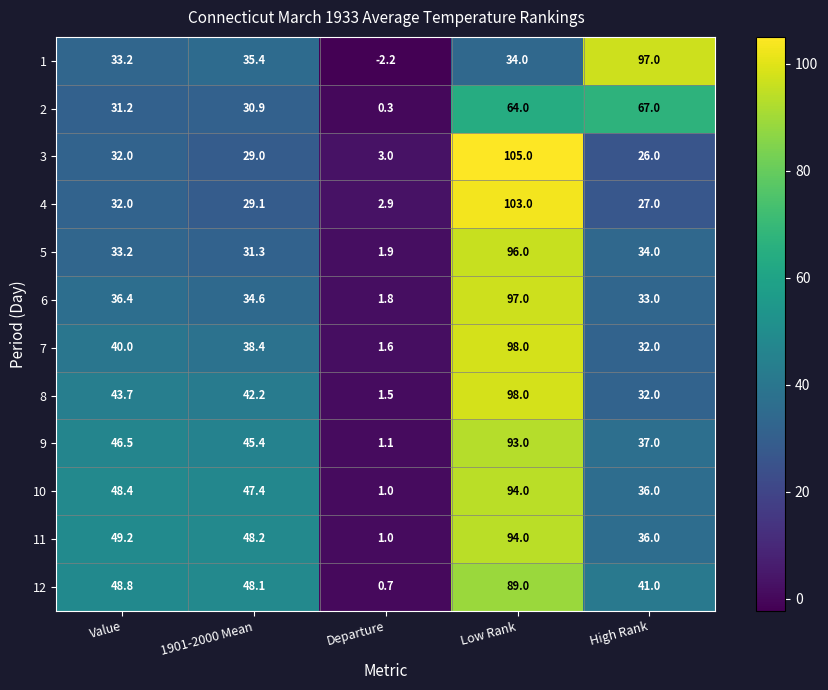

What is the sum of all 2 values?

193.4